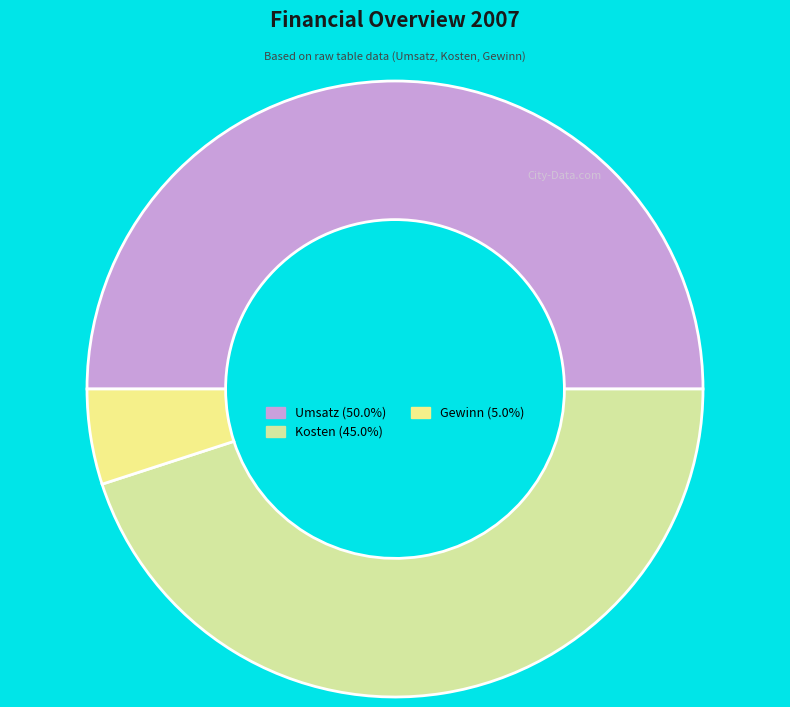

Is it true that Gewinn is 19% of the pie?

False